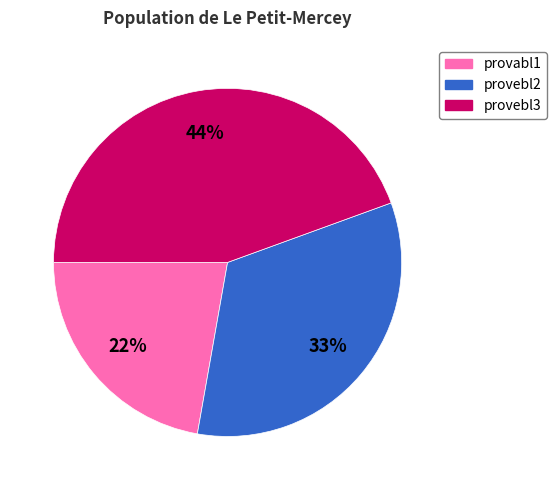

True or false: provabl1 accounts for 22% of the total.

True